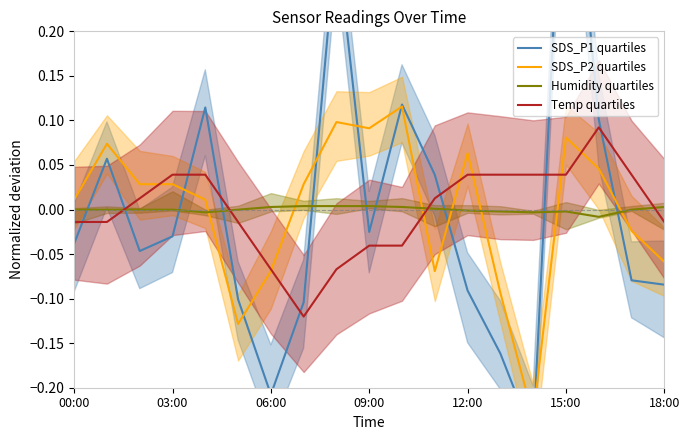

Is the value of Humidity quartiles at 12:00 greater than the value of Temp quartiles at 00:00?

Yes